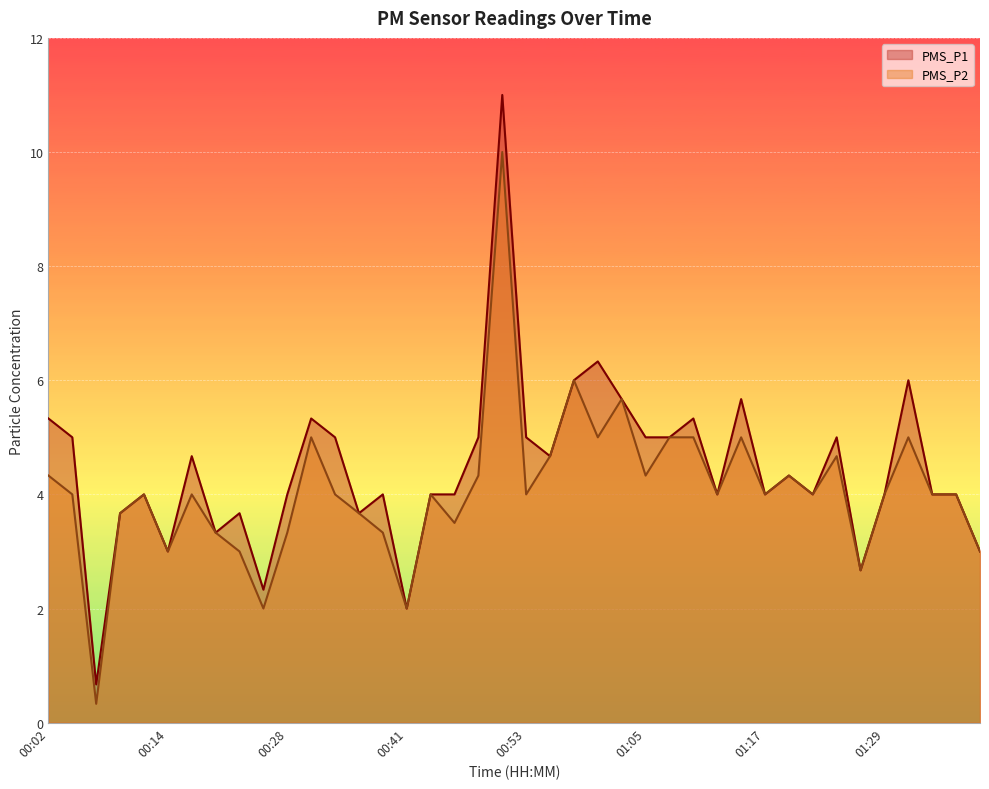

In PMS_P1, how many points are higher than both neighbors (excluding endpoints)?

12